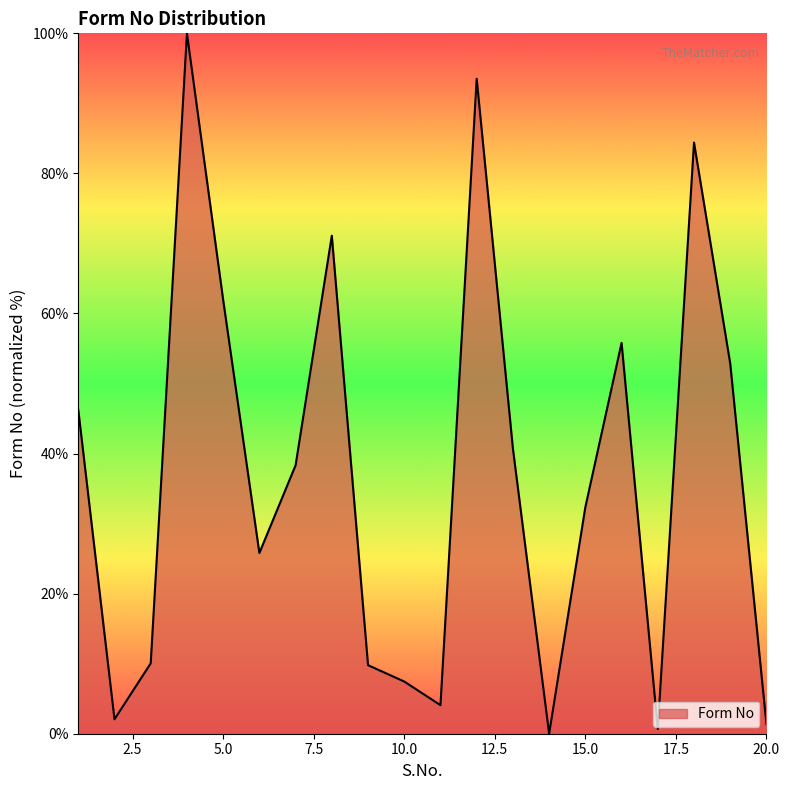

What is the greatest value displayed?

100.0